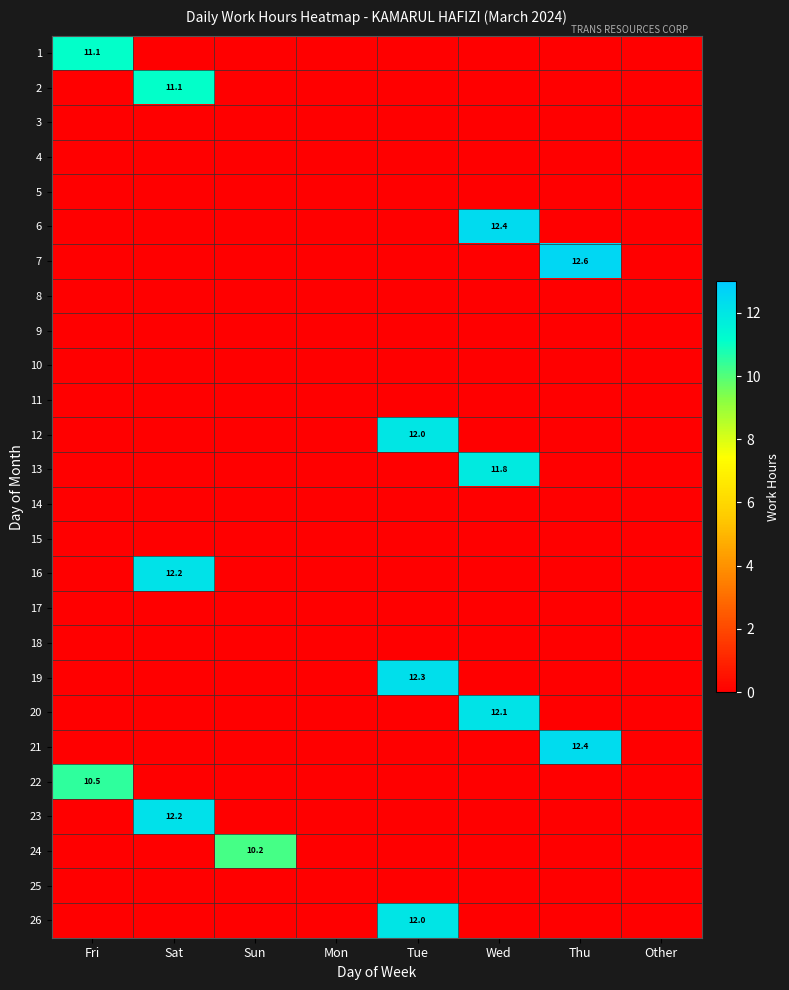

How many values in 12 are above zero?

1